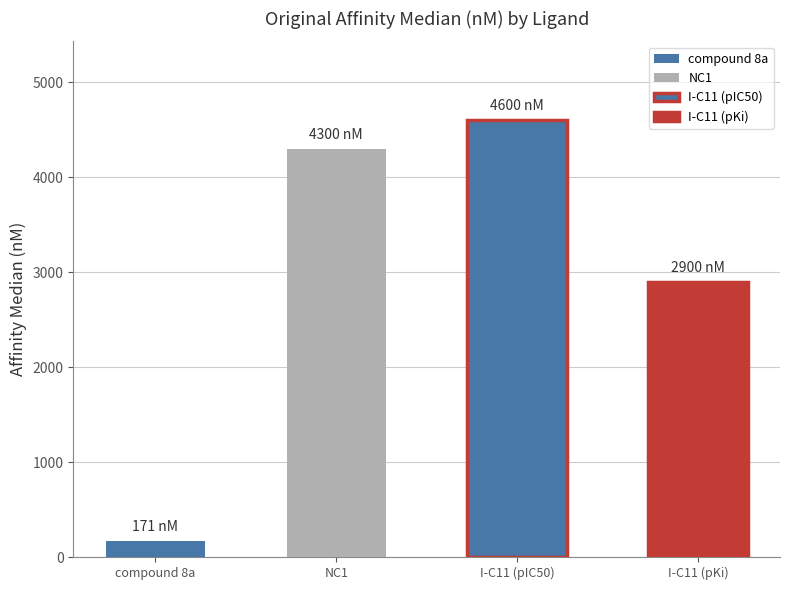

Between NC1 and I-C11 (pIC50), which is larger?

I-C11 (pIC50)